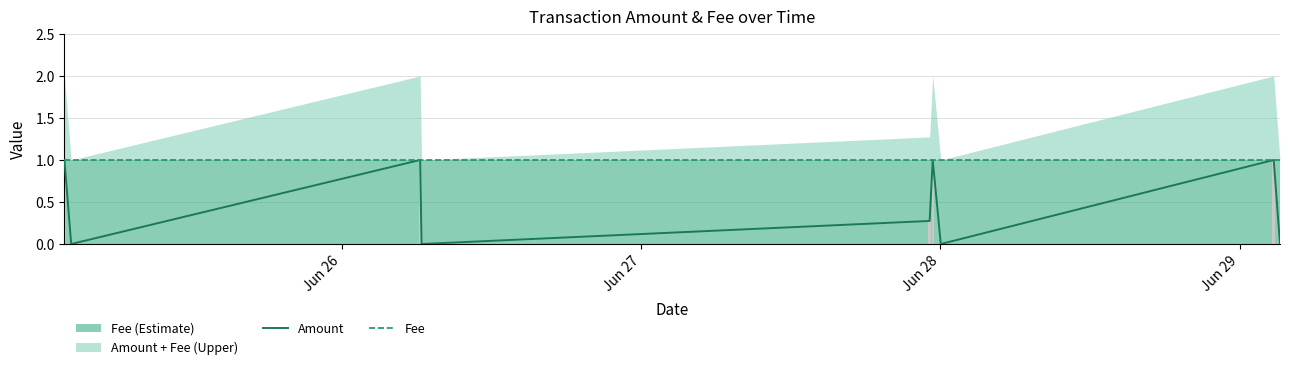

Which series has the largest range (max minus min)?

Amount